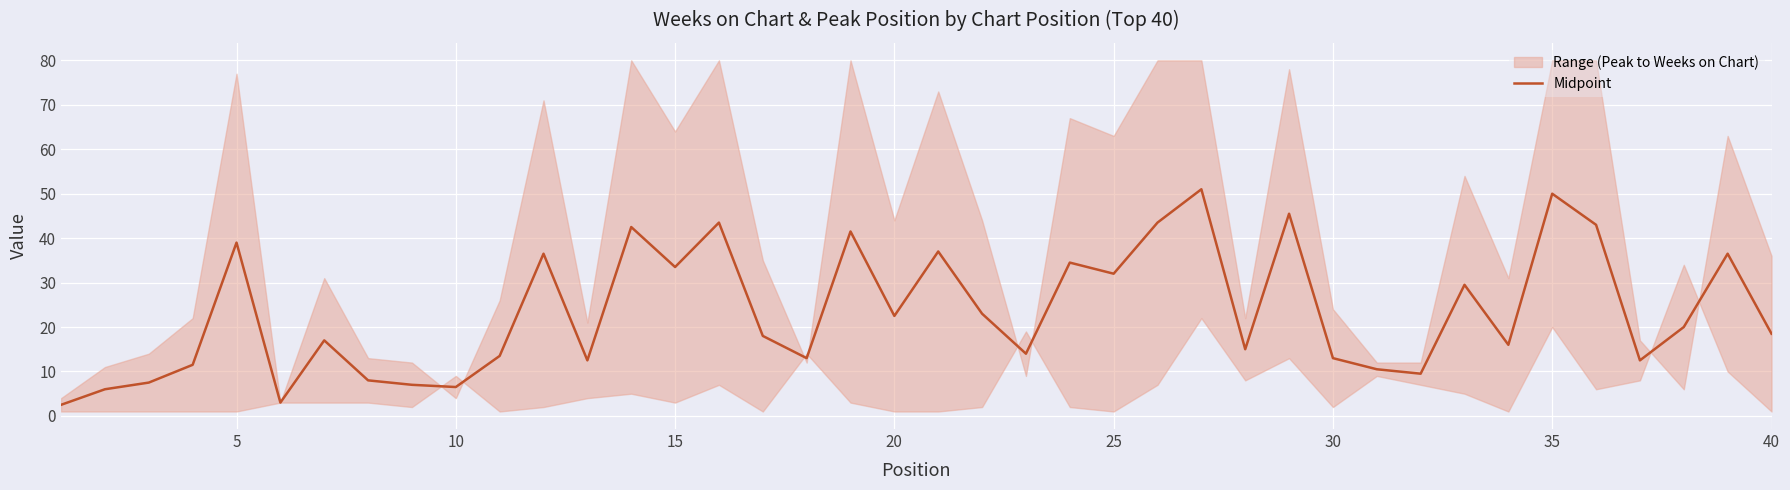

Reading left to right, extract all data points from this chart.

2.5	6.0	7.5	11.5	39.0	3.0	17.0	8.0	7.0	6.5	13.5	36.5	12.5	42.5	33.5	43.5	18.0	13.0	41.5	22.5	37.0	23.0	14.0	34.5	32.0	43.5	51.0	15.0	45.5	13.0	10.5	9.5	29.5	16.0	50.0	43.0	12.5	20.0	36.5	18.5